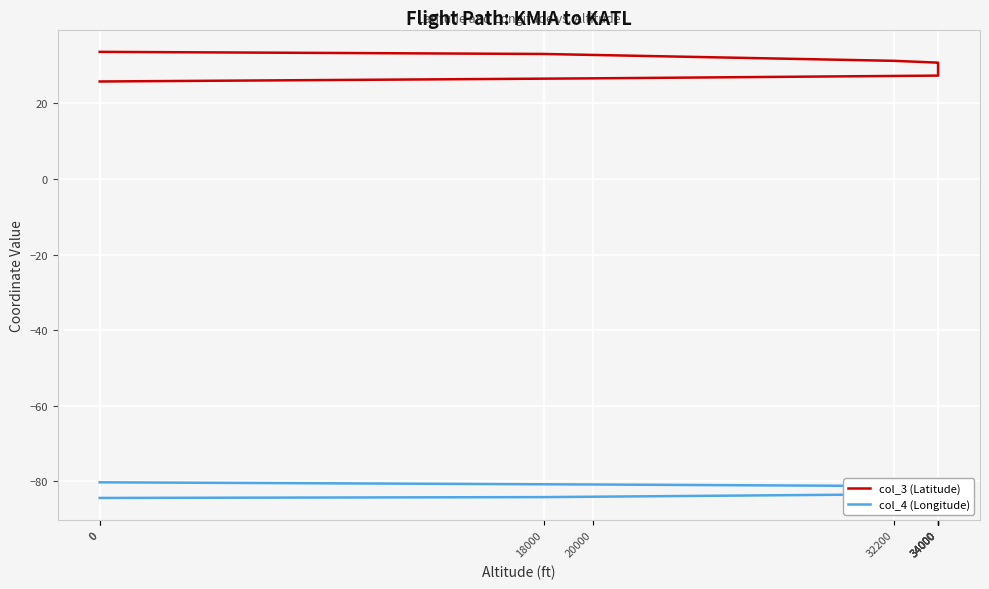

List the series in order of their peak value, lowest first.

col_4 (Longitude), col_3 (Latitude)